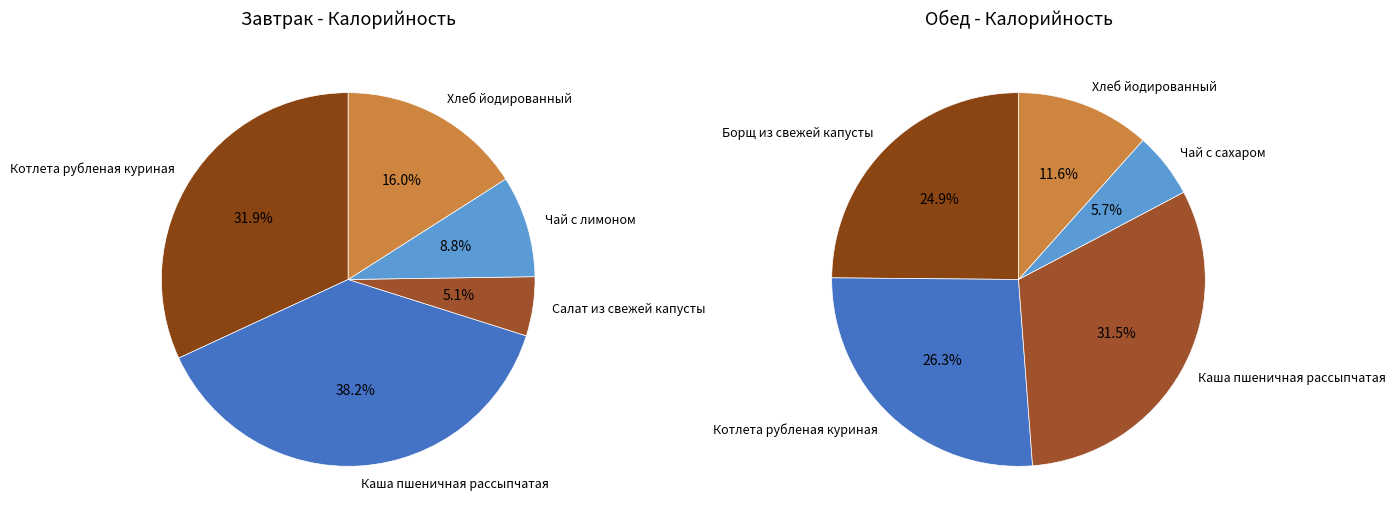

Is 4 the majority of the pie?

No